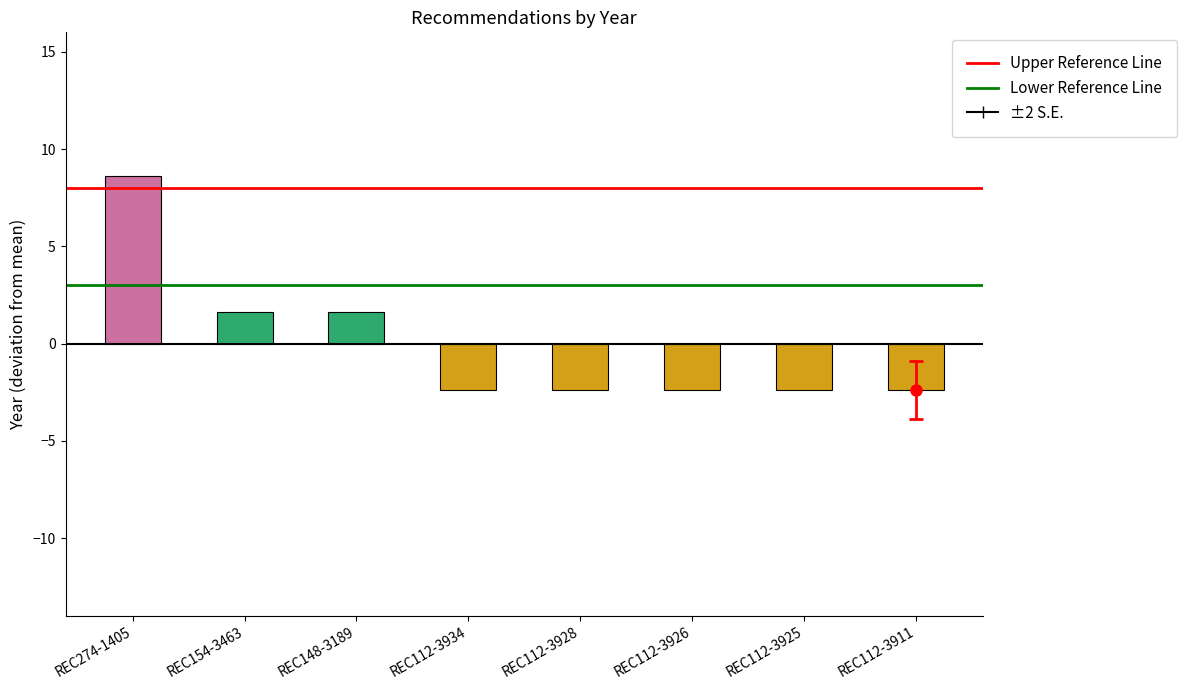

What is the change in value from REC148-3189 to REC112-3926?

-4.0